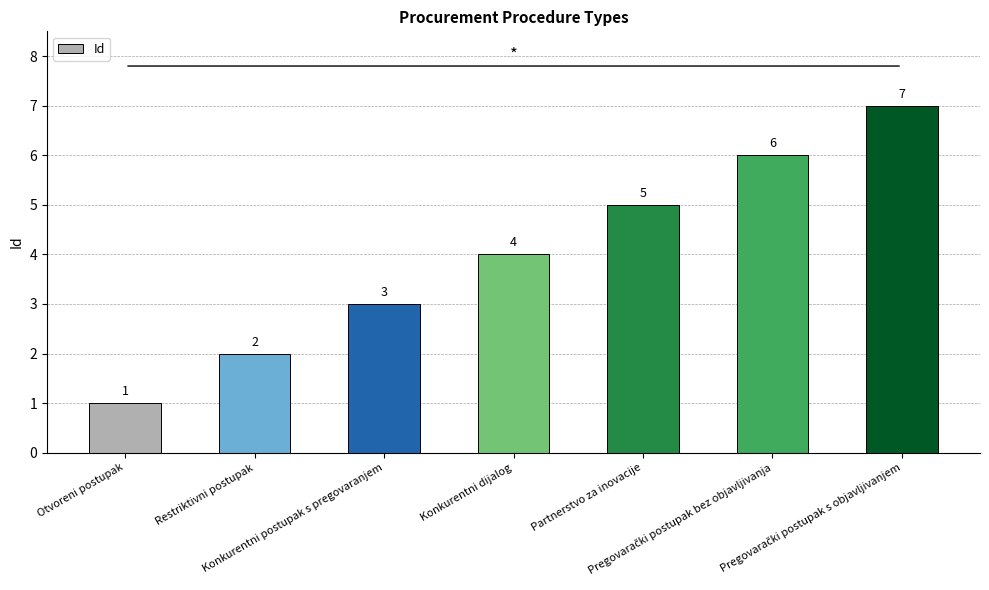

What is the smallest value displayed?

1